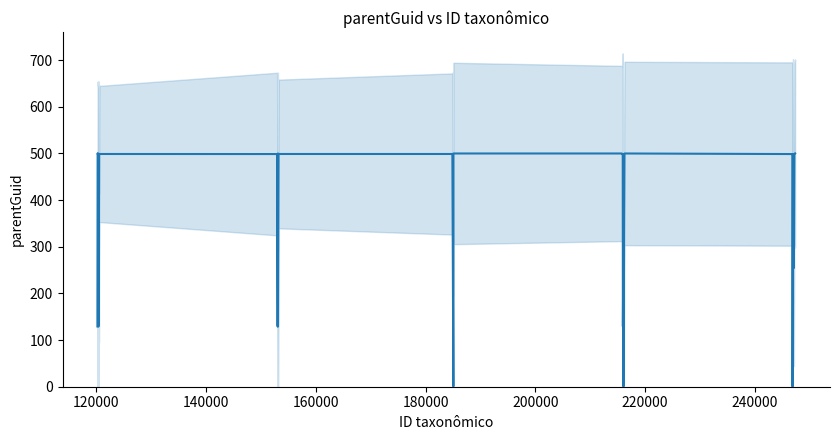

Reading left to right, transcribe all the data shown in this chart.

129.1	499.9	498.7	499.8	498.7	498.7	129.1	498.8	254.4	498.8	498.8	498.7	498.6	129.1	498.7	499.8	129.1	498.7	498.7	498.7	0.8	499.8	499.8	498.7	498.8	498.7	129.1	254.4	0.6	499.8	498.6	498.7	0.8	0.0	498.7	376.3	254.4	498.7	498.7	500.0